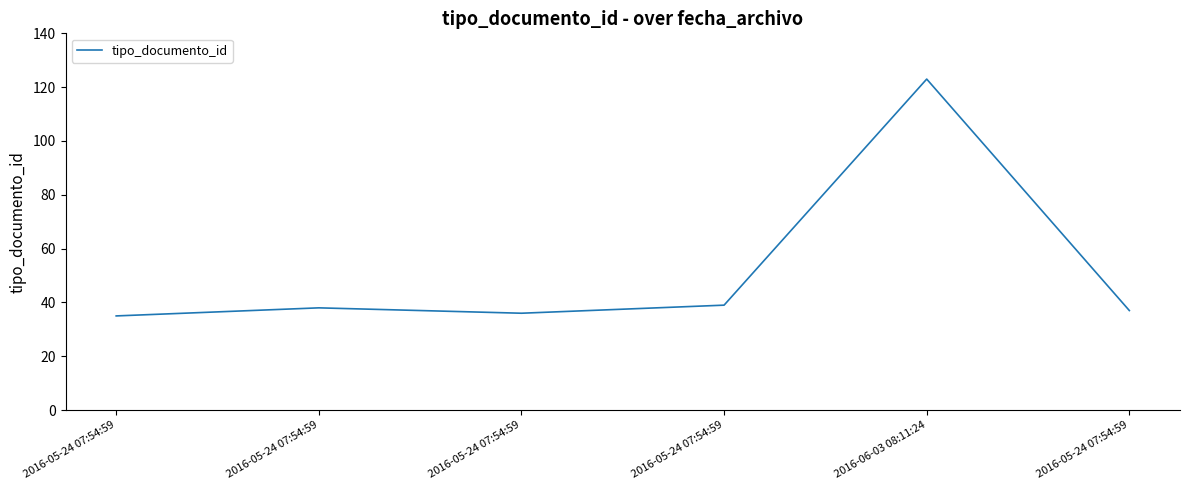

How many distinct data groups are displayed?

1